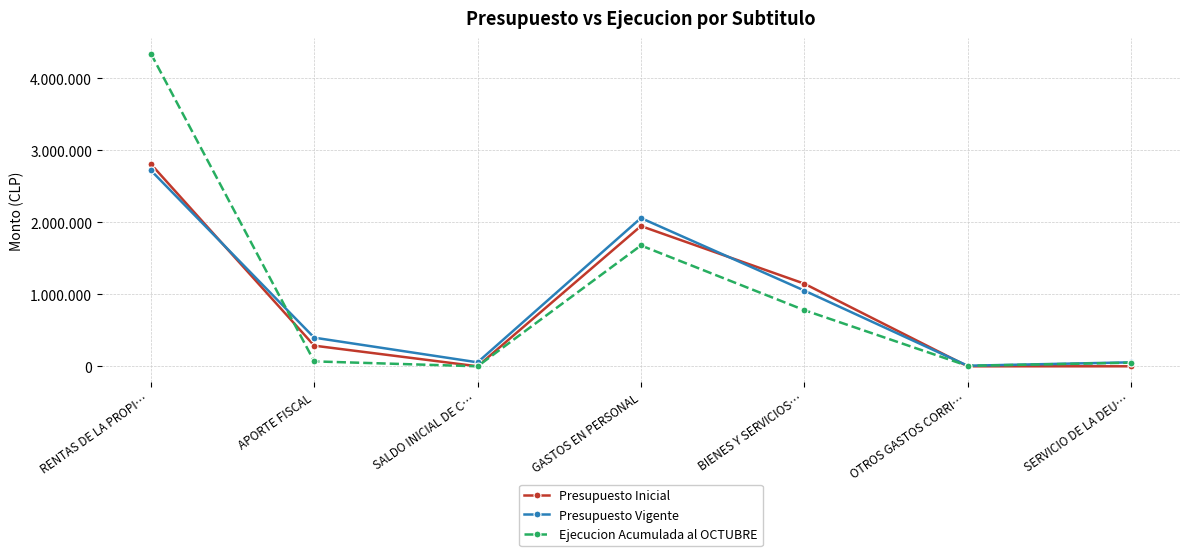

Reading left to right, what are all the values shown in this chart?

Presupuesto Inicial: RENTAS DE LA PROPI…=2809296	APORTE FISCAL=286534	SALDO INICIAL DE C…=10	GASTOS EN PERSONAL=1948062	BIENES Y SERVICIOS…=1147768	OTROS GASTOS CORRI…=0	SERVICIO DE LA DEU…=10
Presupuesto Vigente: RENTAS DE LA PROPI…=2721580	APORTE FISCAL=397773	SALDO INICIAL DE C…=55045	GASTOS EN PERSONAL=2059301	BIENES Y SERVICIOS…=1052052	OTROS GASTOS CORRI…=8000	SERVICIO DE LA DEU…=55045
Ejecucion Acumulada al OCTUBRE: RENTAS DE LA PROPI…=4343718	APORTE FISCAL=68177	SALDO INICIAL DE C…=0	GASTOS EN PERSONAL=1678381	BIENES Y SERVICIOS…=780060	OTROS GASTOS CORRI…=6231	SERVICIO DE LA DEU…=50447